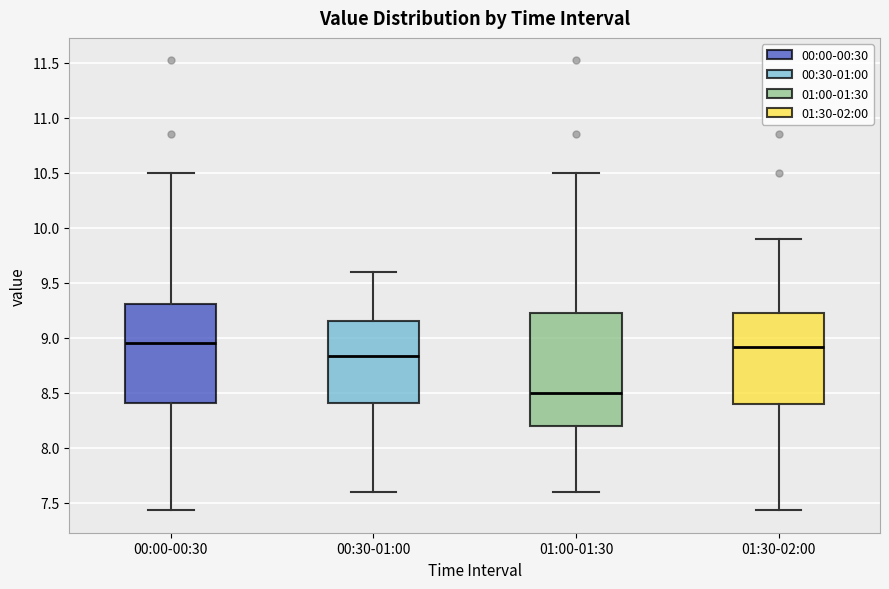

Comparing the boxes themselves (not the whiskers), which one is the tallest?

01:00-01:30